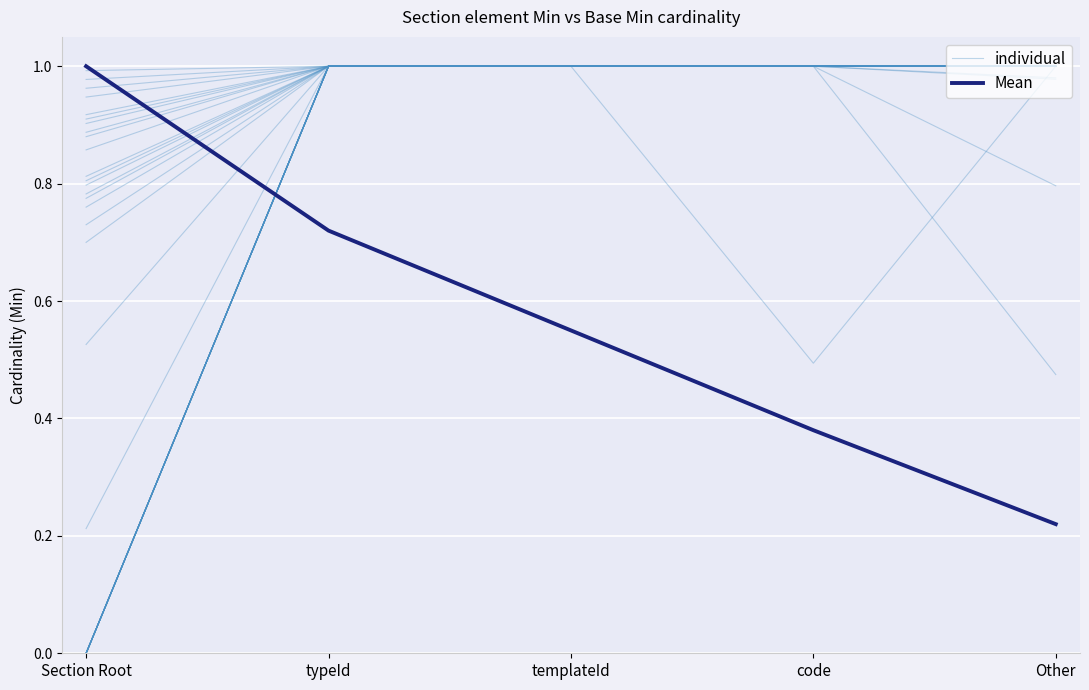

List the series in order of their overall mean, lowest first.

Mean, individual